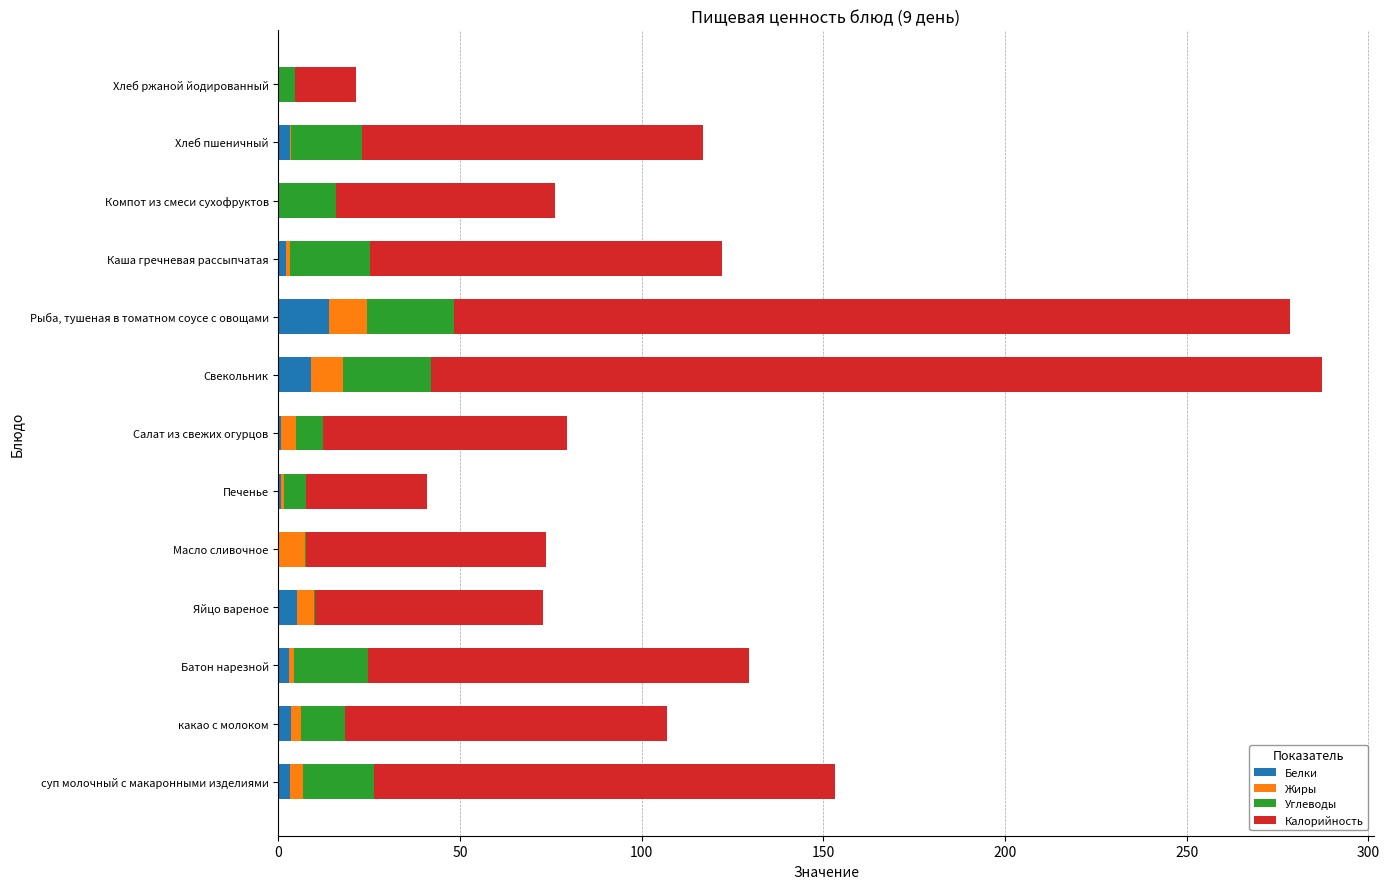

What is the highest value of the Белки series?

14.0